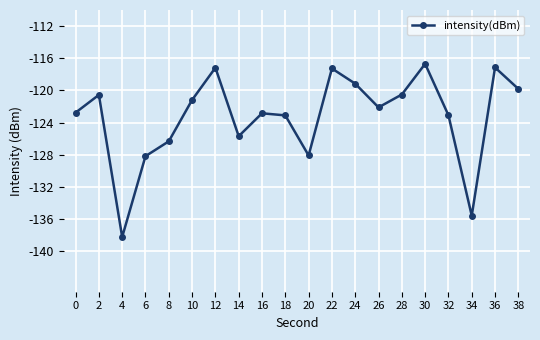

What is the difference between the values at 8 and 14?

0.6